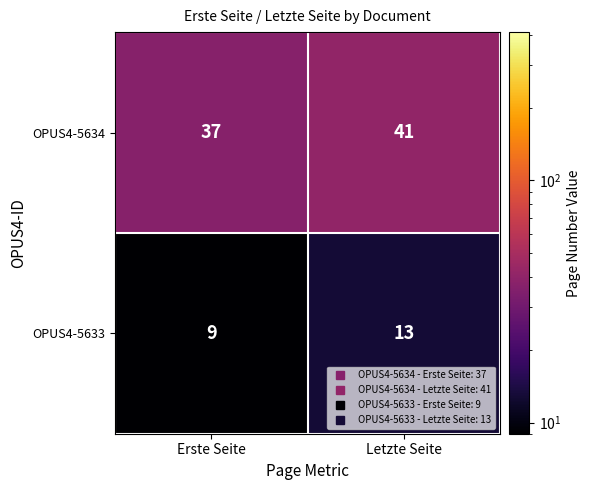

What is the greatest value displayed?

41